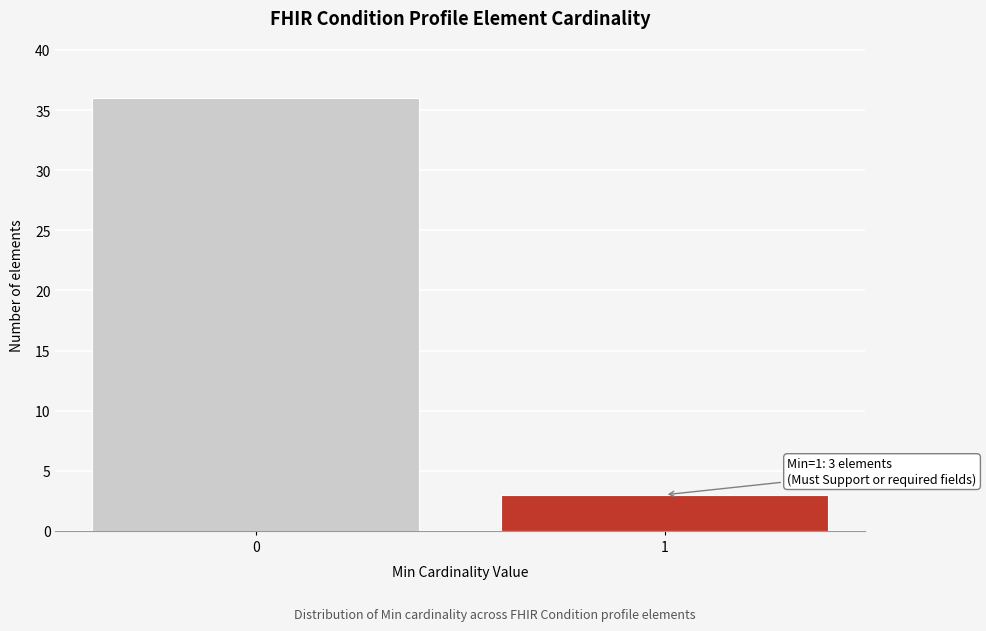

Reading right to left, list all the values displayed in this chart.

3	36